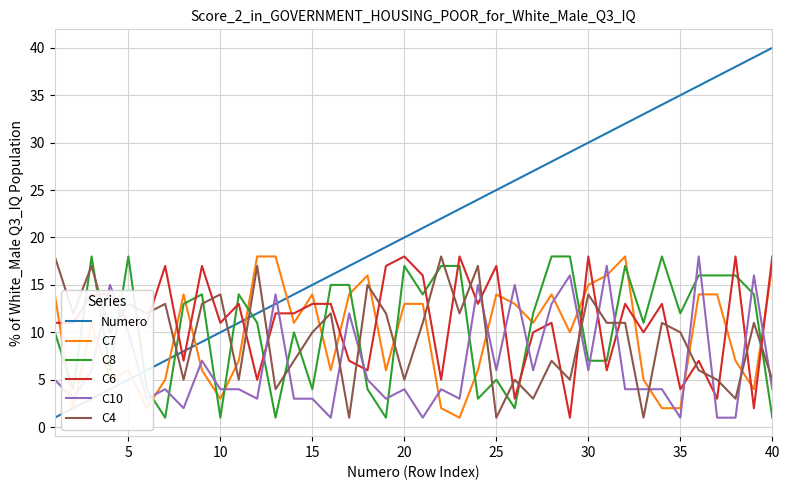

Which series ends up on top after the final intersection of C4 and C10?

C4